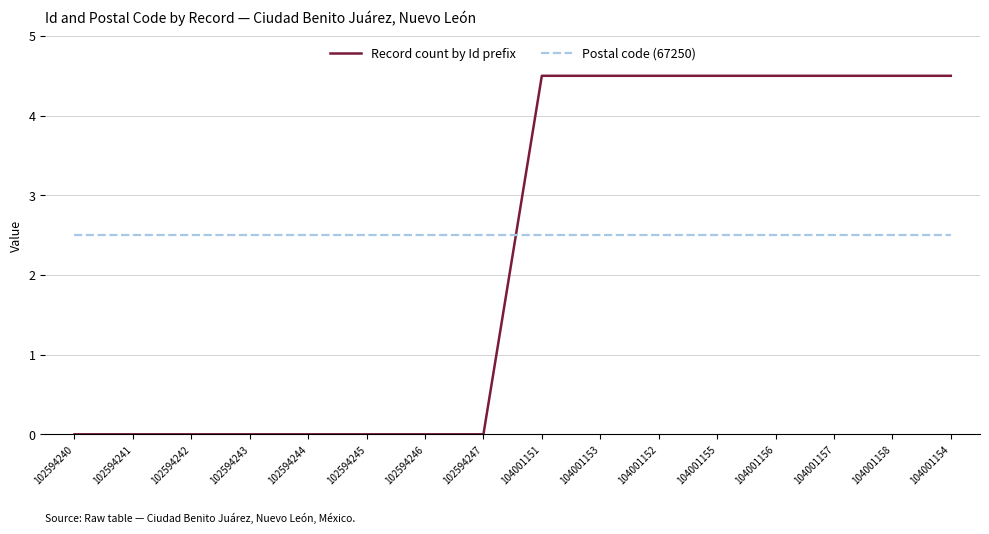

How many lines are shown in the chart?

2